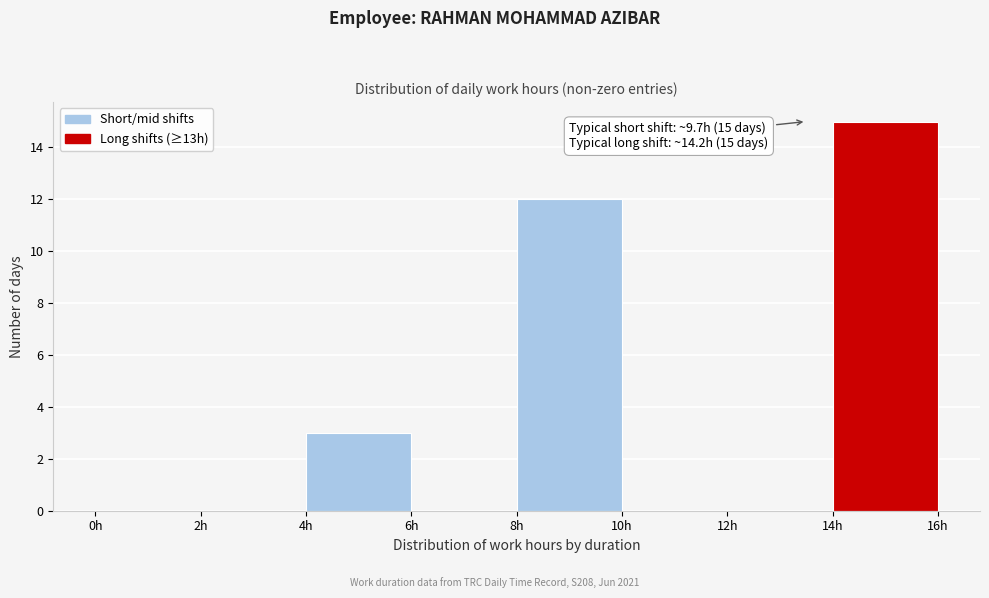

Over which range of the x-axis is the bar tallest?

14 to 16